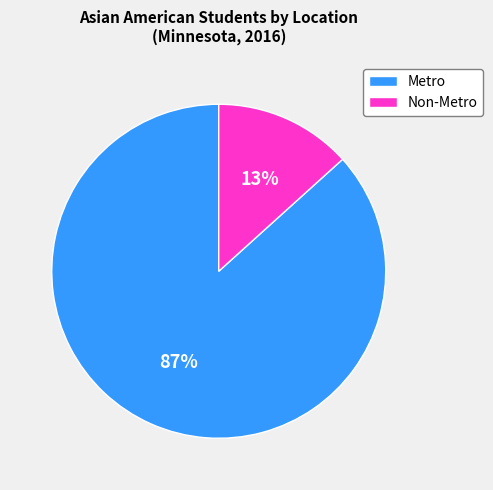

To the nearest percent, what percentage of the pie is Non-Metro?

13%